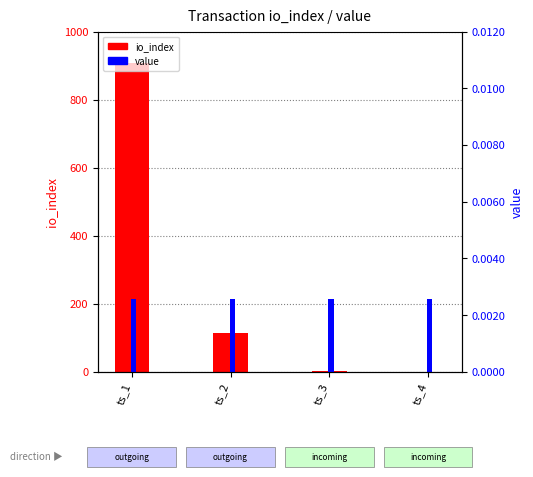

What is the spread (max minus min) of values at ts_2?

113.0